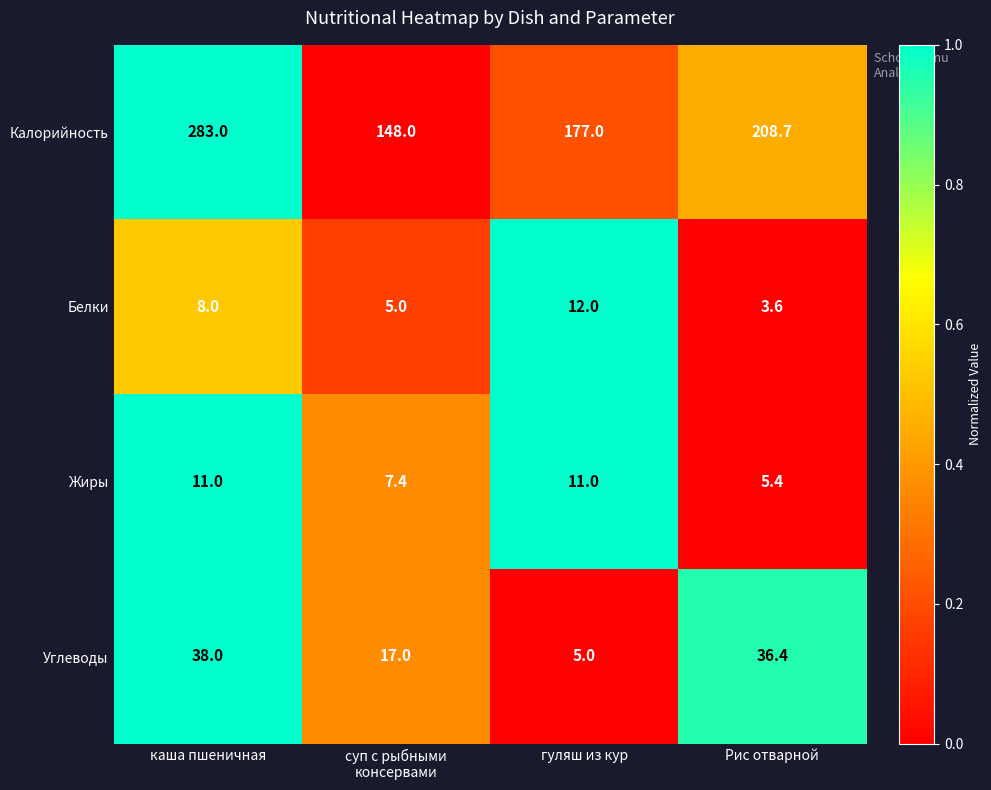

Is it true that Калорийность equals 473.3 at каша пшеничная?

False